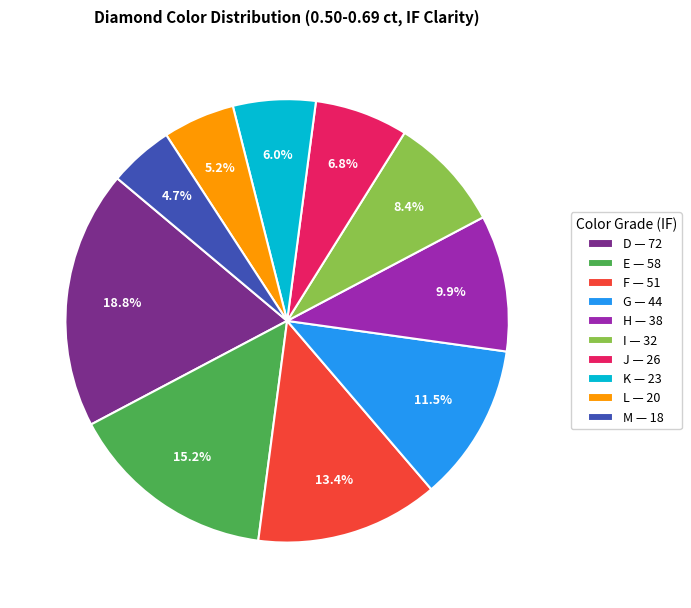

True or false: D accounts for 19% of the total.

True